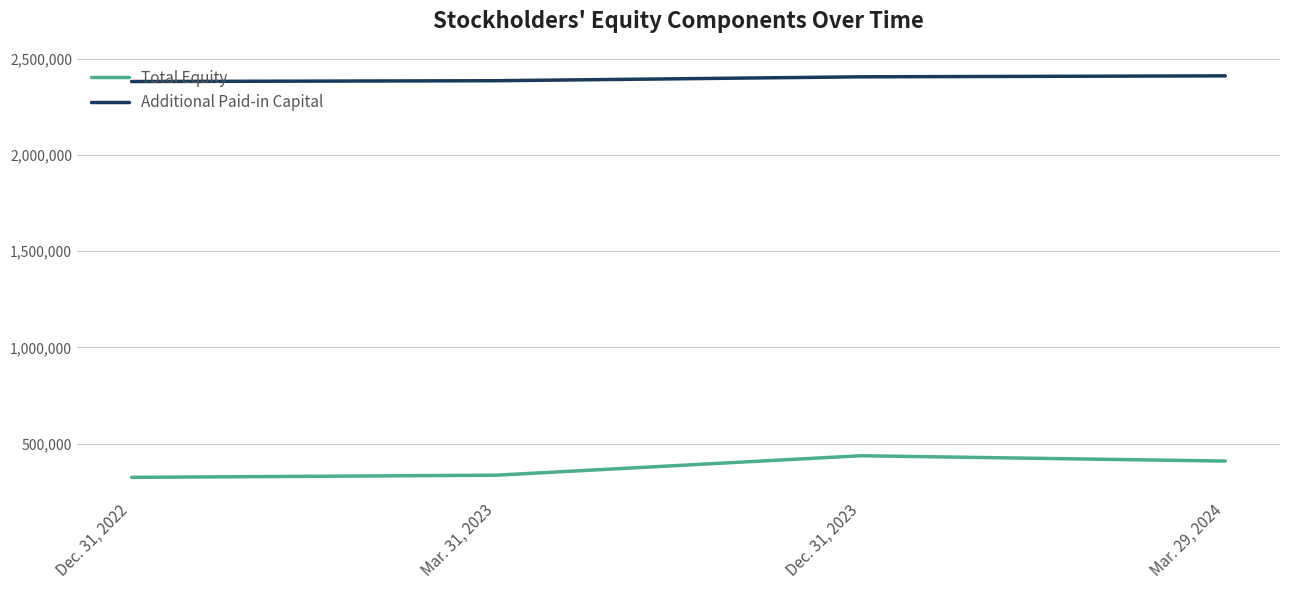

Is the value of Total Equity at Dec. 31, 2022 greater than the value of Additional Paid-in Capital at Mar. 29, 2024?

No